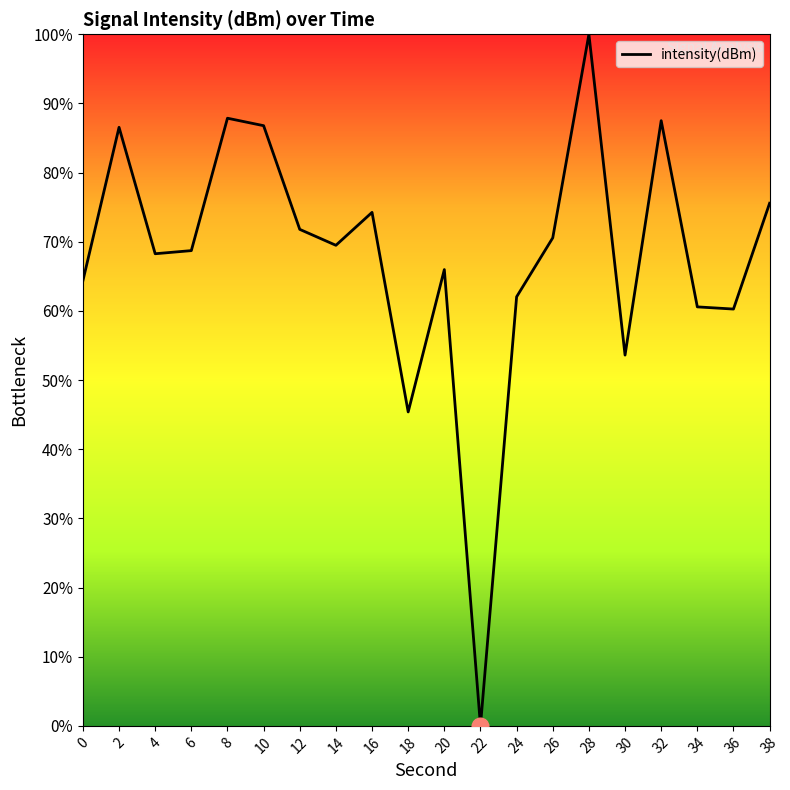

What is the difference between the values at 4 and 24?

6.2